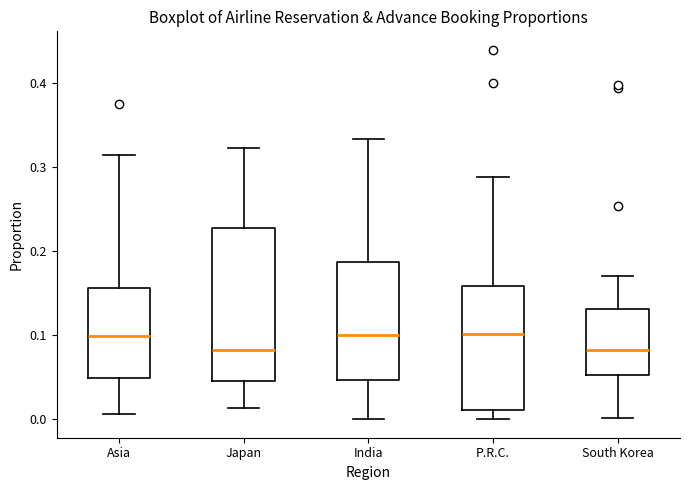

Comparing the boxes themselves (not the whiskers), which one is the tallest?

Japan